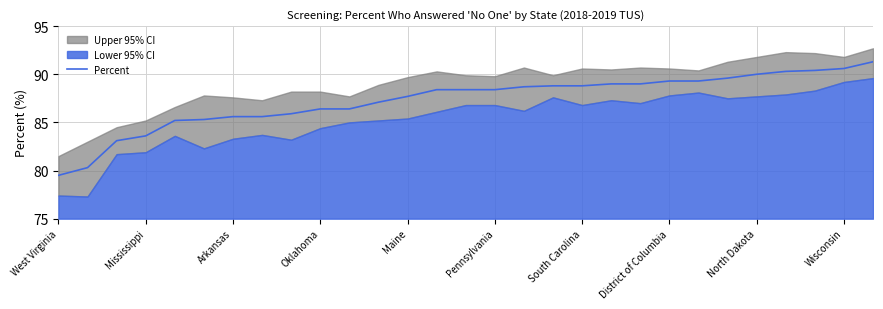

Does the chart have visible grid lines?

Yes